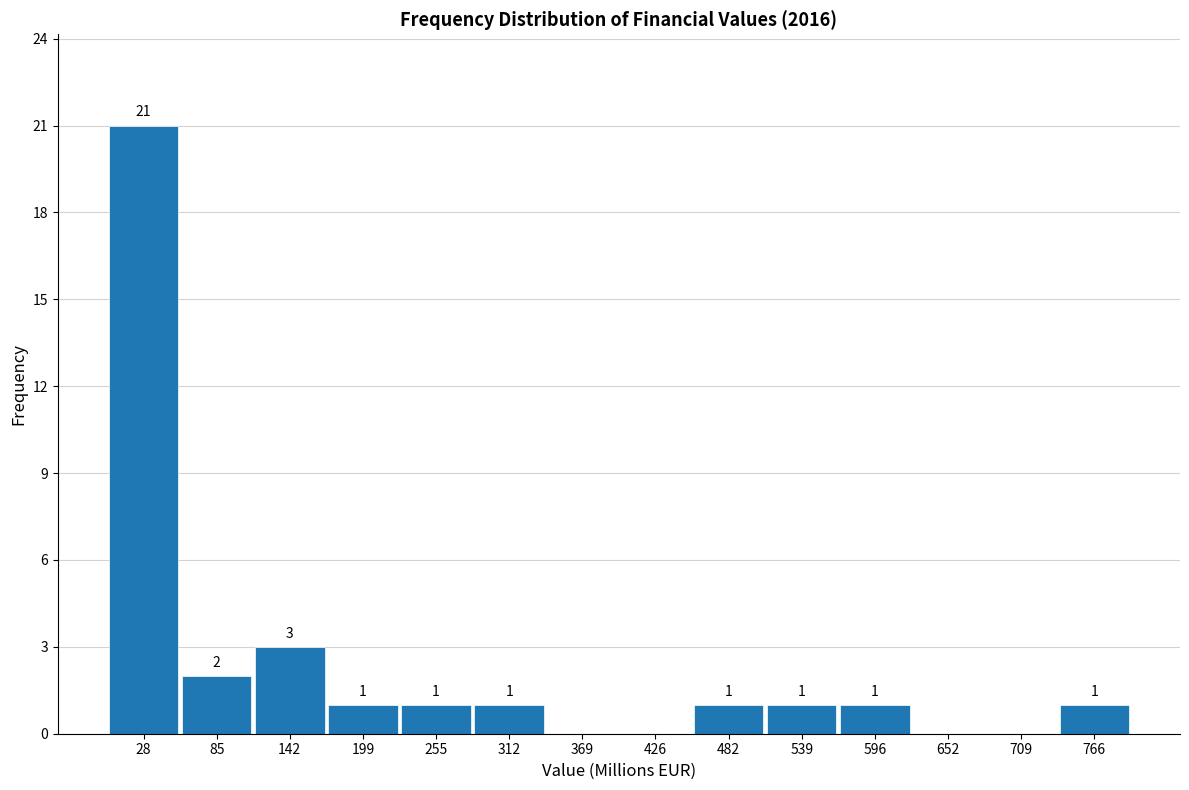

Over which range of the x-axis is the bar tallest?

0 to 60